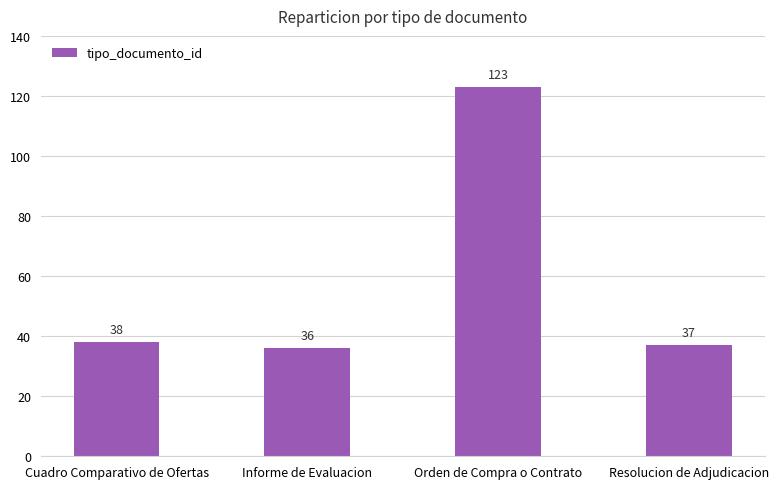

What is the label of the 3rd bar from the right?

Informe de Evaluacion